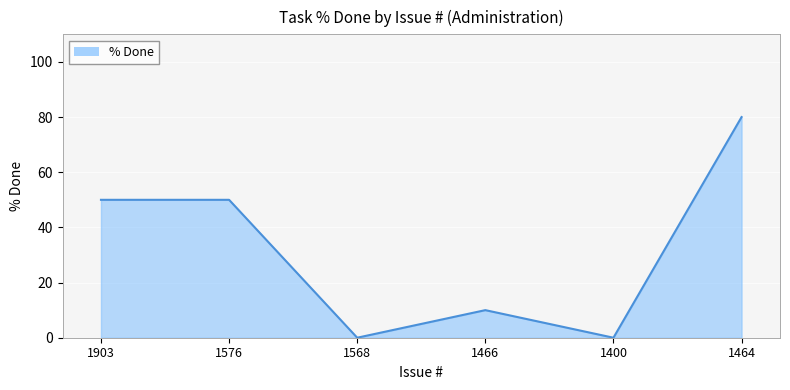

Count the values in the range 0 to 50.

5